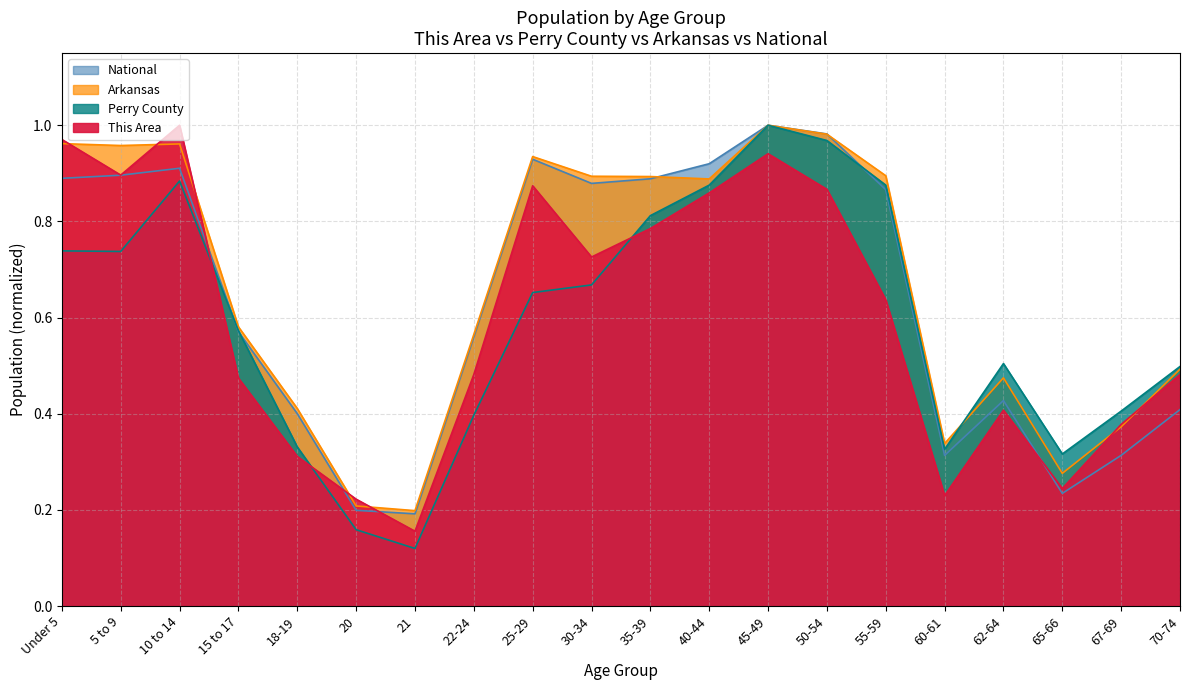

Is it true that National equals 0.9 at 25-29?

True